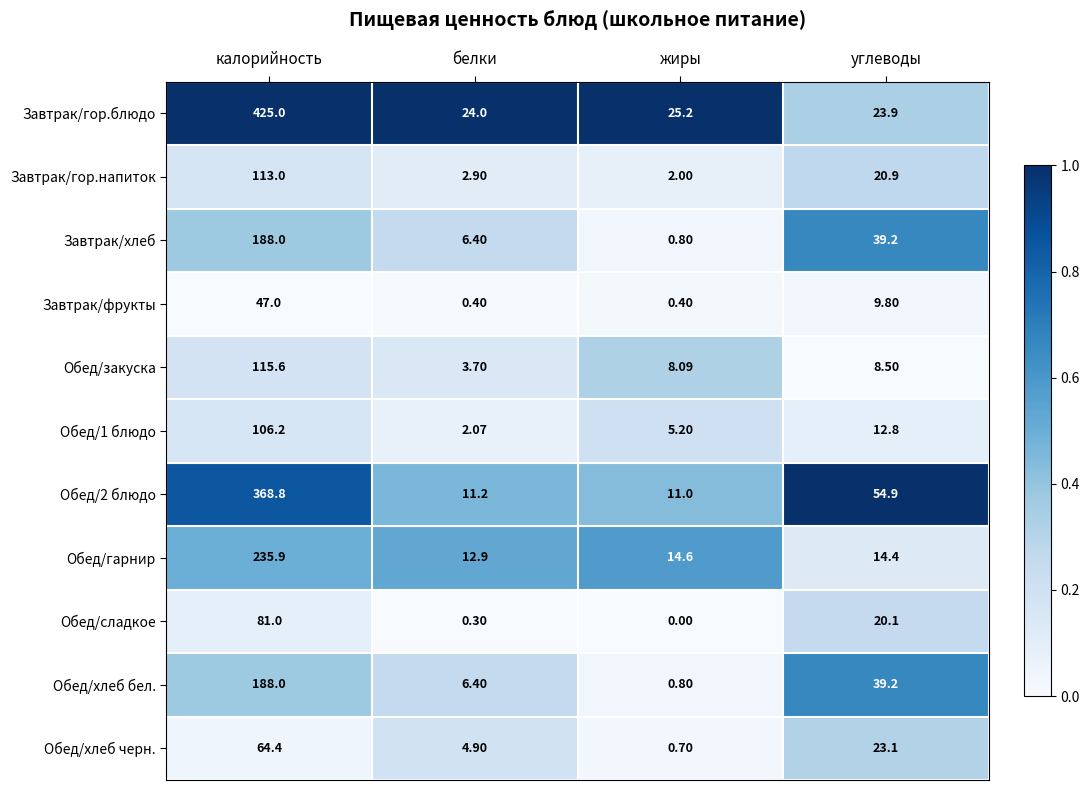

At which label is Обед/хлеб черн. closest to 32?

углеводы